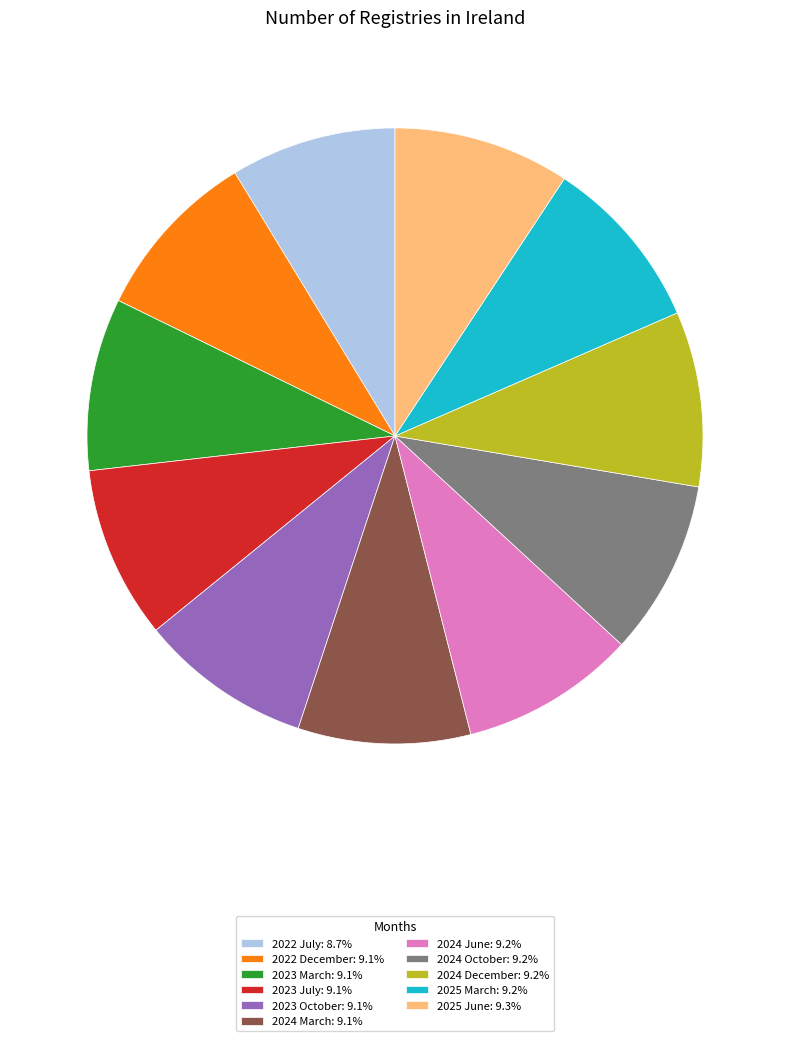

Count the number of slices in the pie.

11